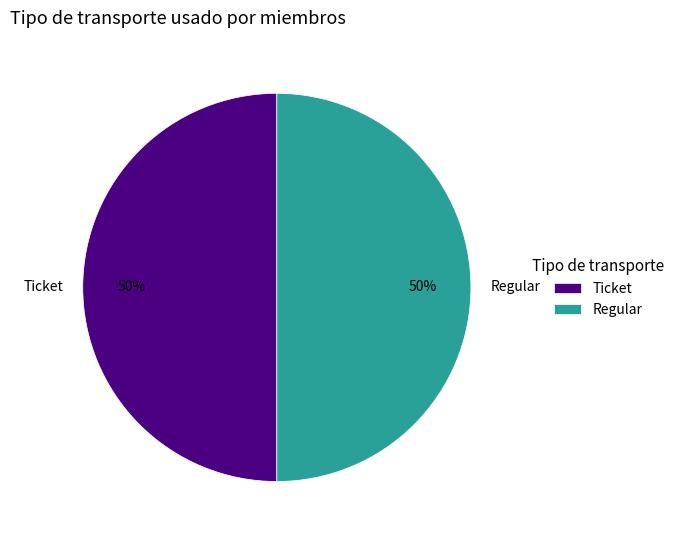

Approximately how many times larger is the value at Ticket compared to Regular?

1.0